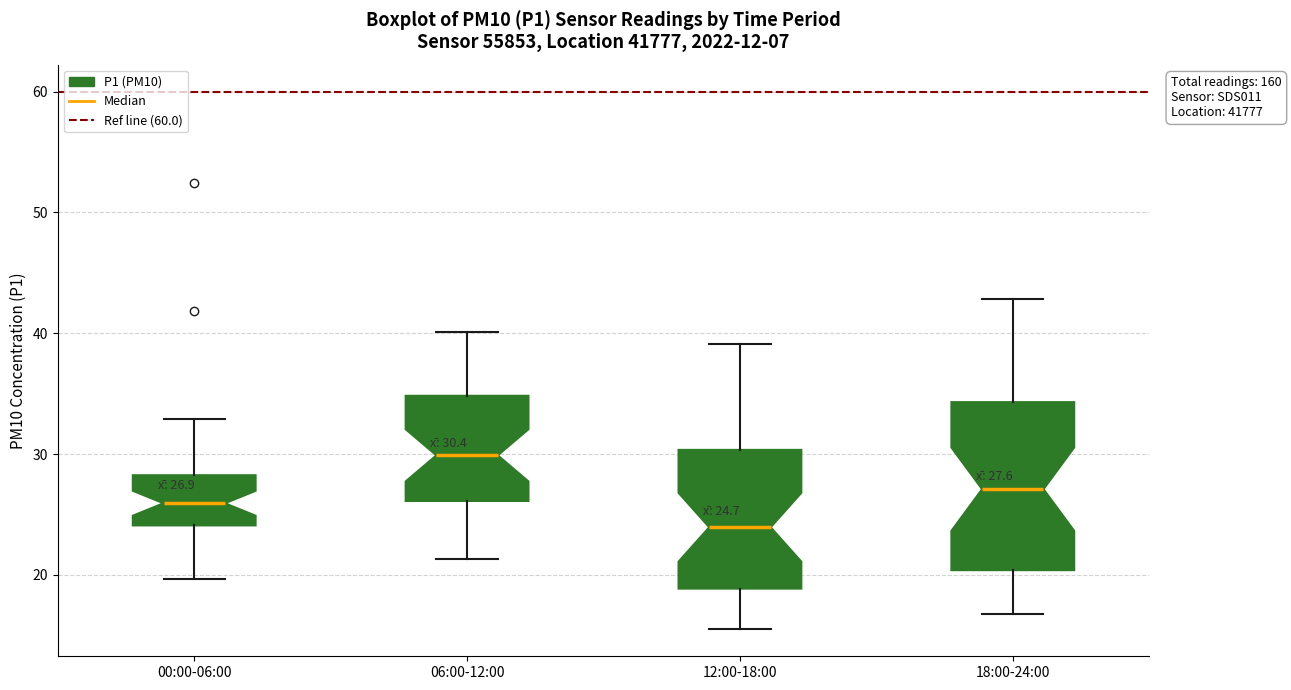

Which box is the tallest, from its lower edge to its upper edge?

18:00-24:00